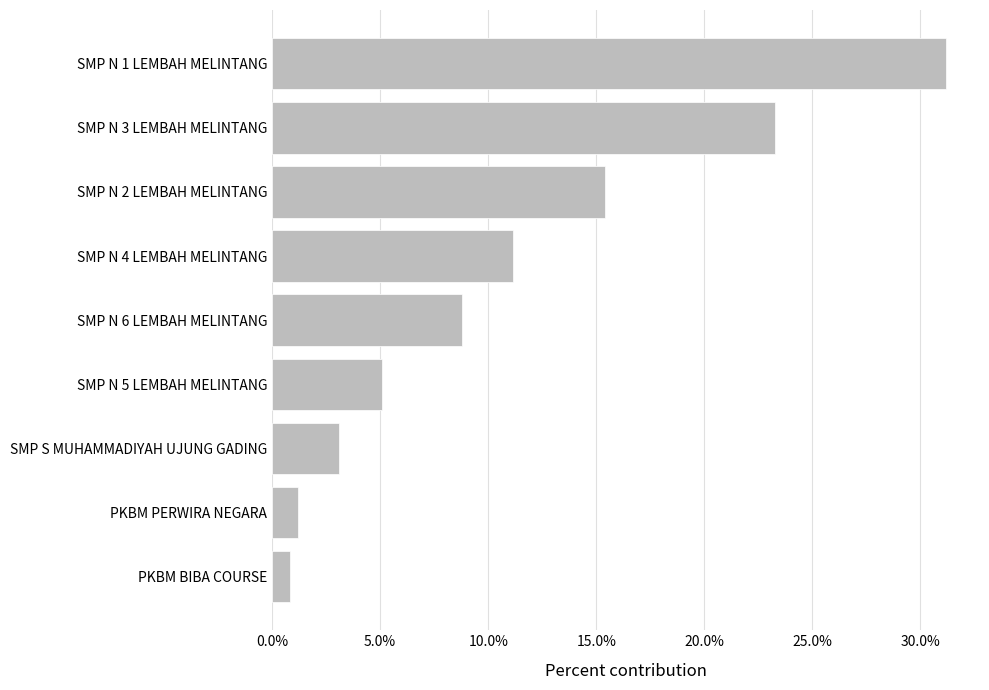

What is the average value?

0.1